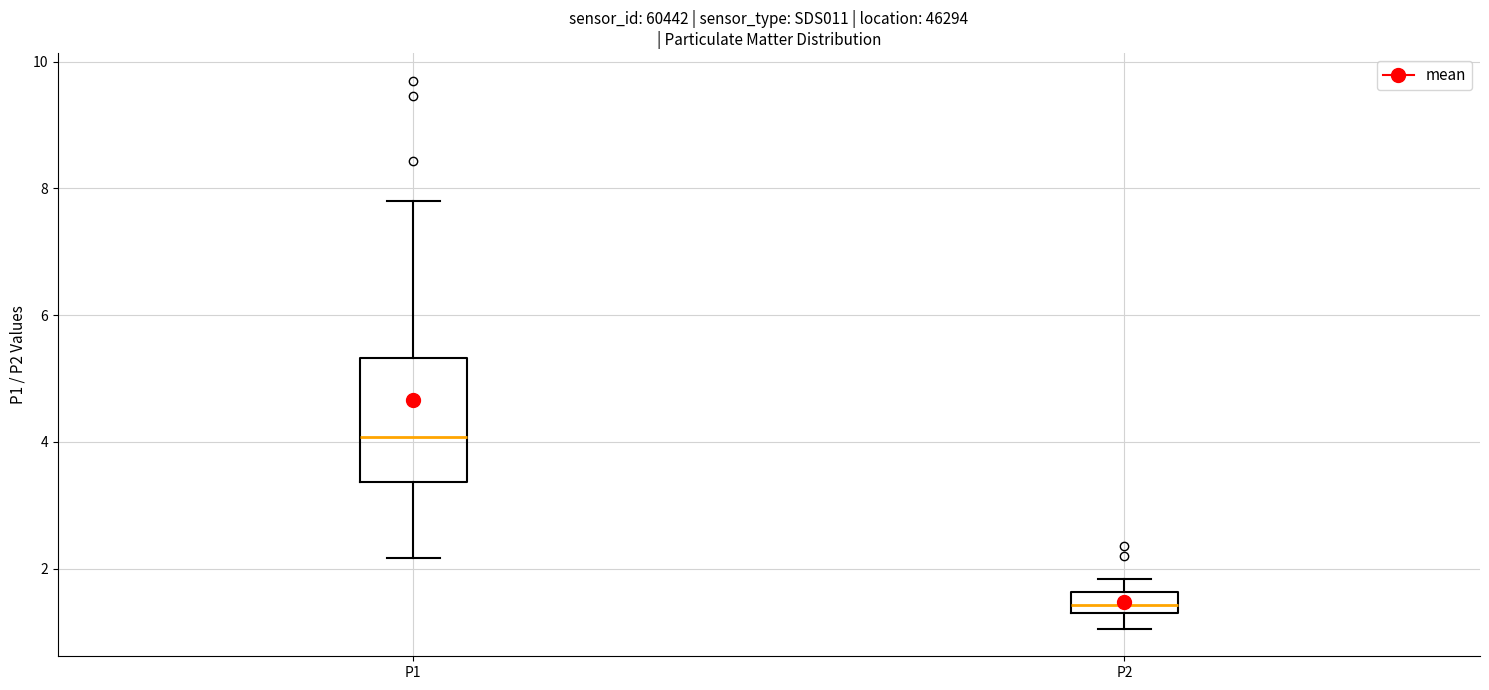

Reading left to right, read every box against the y-axis: the position of its median line, the range the box covers, and the ends of its whiskers. The values are not printed on the chart, so give them approximately, as read against the axis.

P1: median 4.0, box 3.4 to 5.4, whiskers 2.2 to 7.8
P2: median 1.4 (inside the box), box 1.4 to 1.6, whiskers 1.0 to 1.8